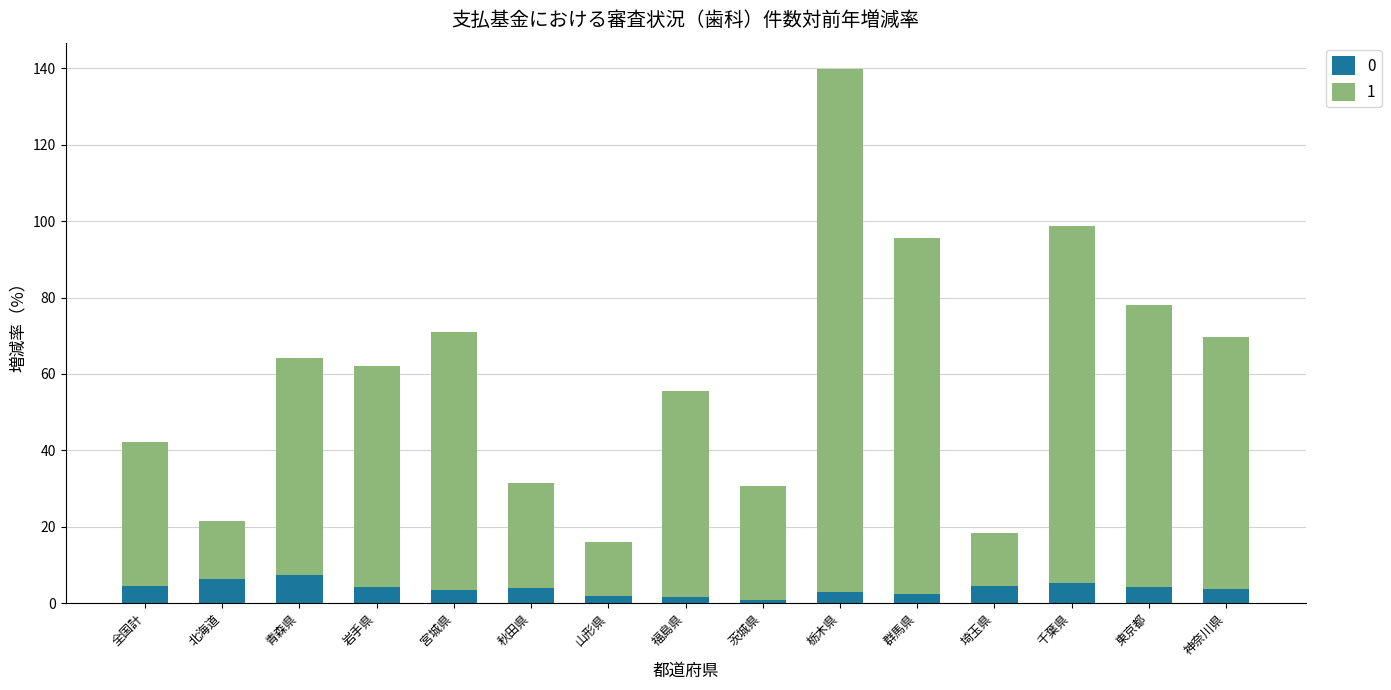

True or false: 0 has a value of 3.4 at 宮城県.

True